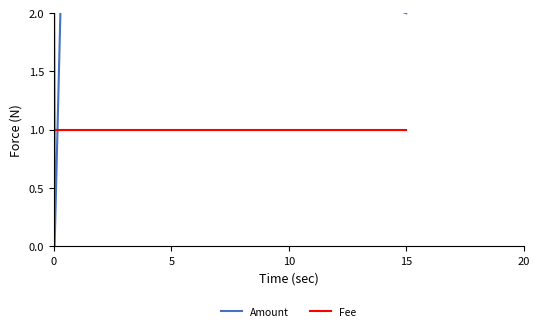

Which series has the widest spread of values?

Amount